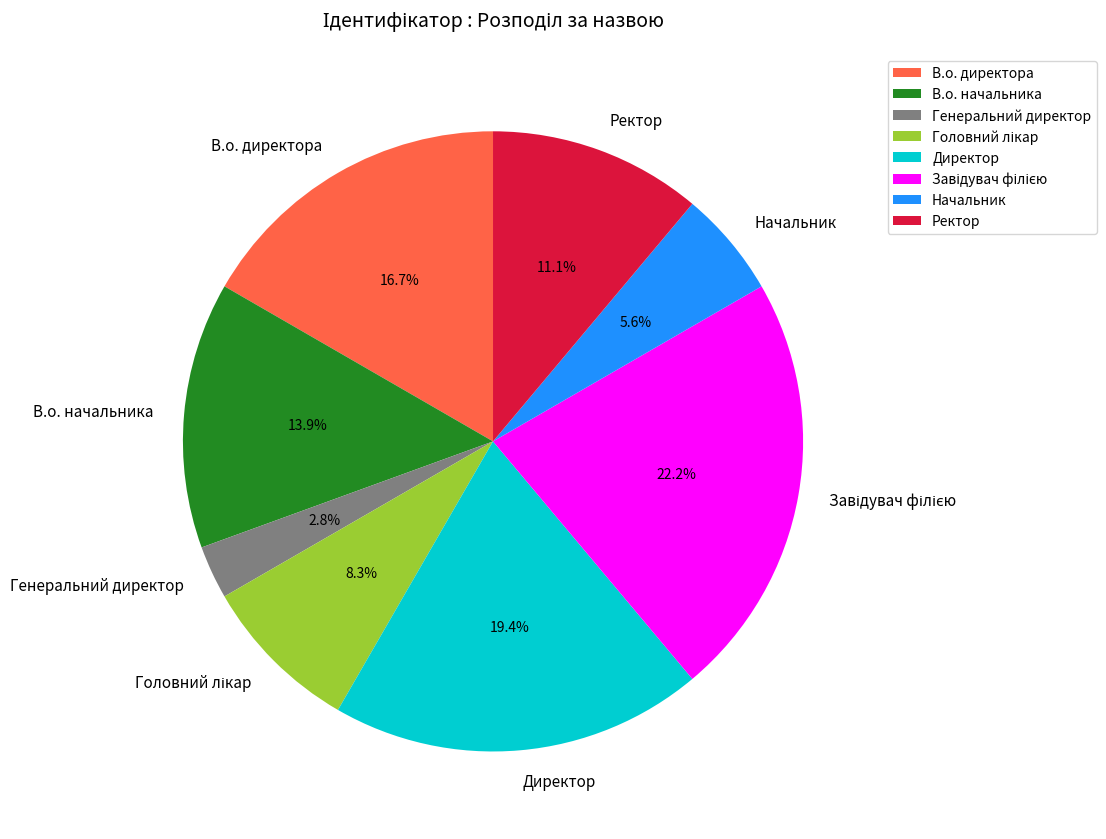

Do Генеральний директор and Ректор together represent more than half of the pie?

No